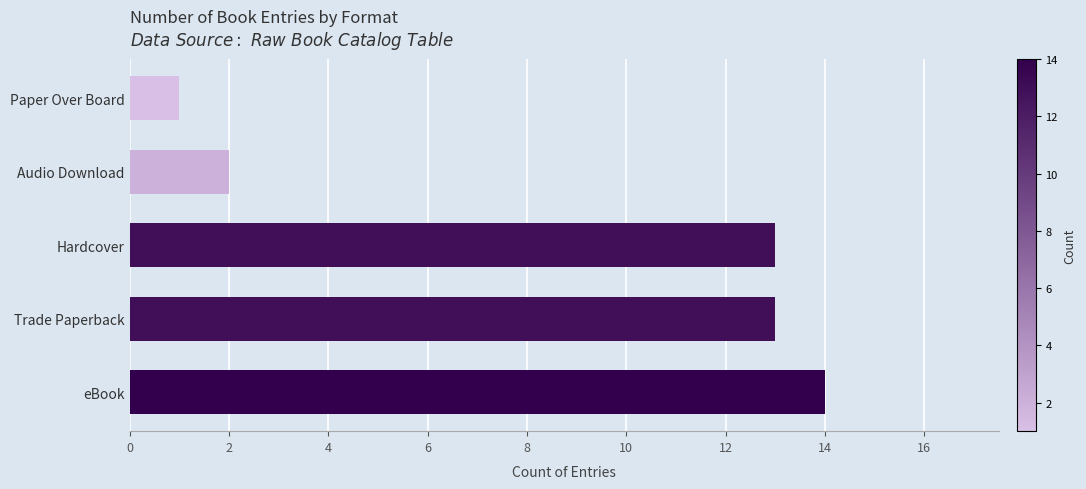

At which label is the value closest to 7?

Audio Download